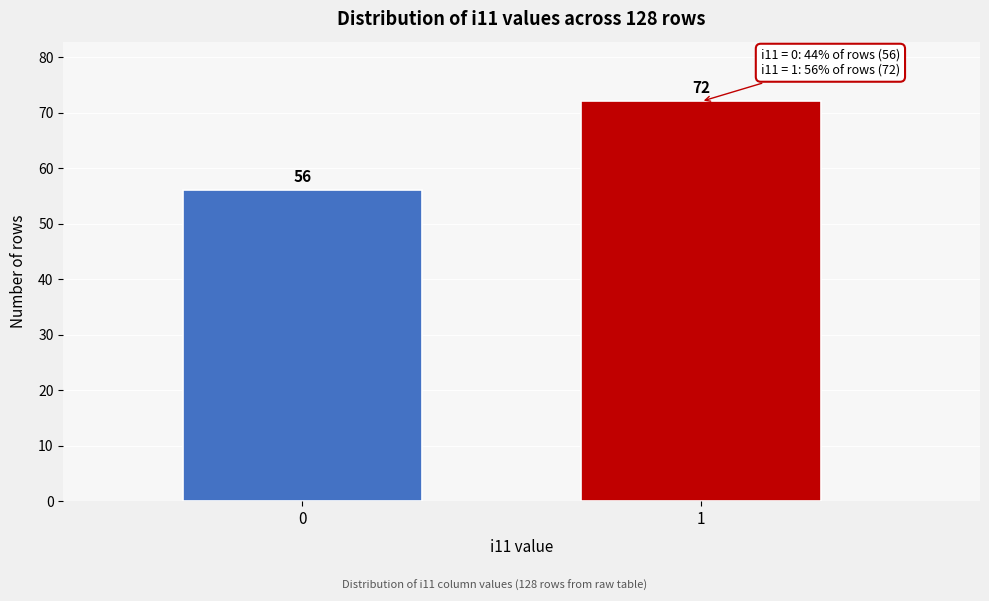

Reading left to right, extract all data points from this chart.

0=56	1=72